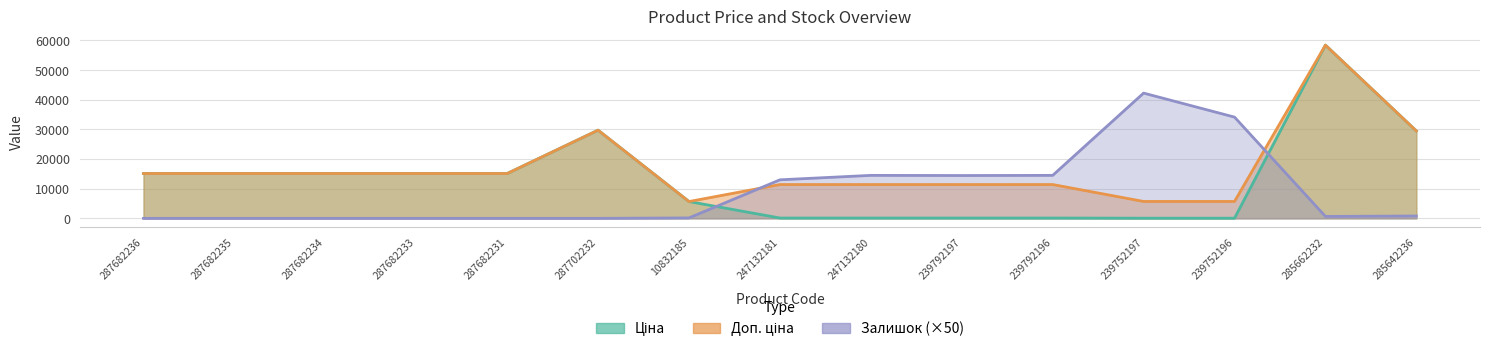

At how many categories does at least one series exceed 55283?

1